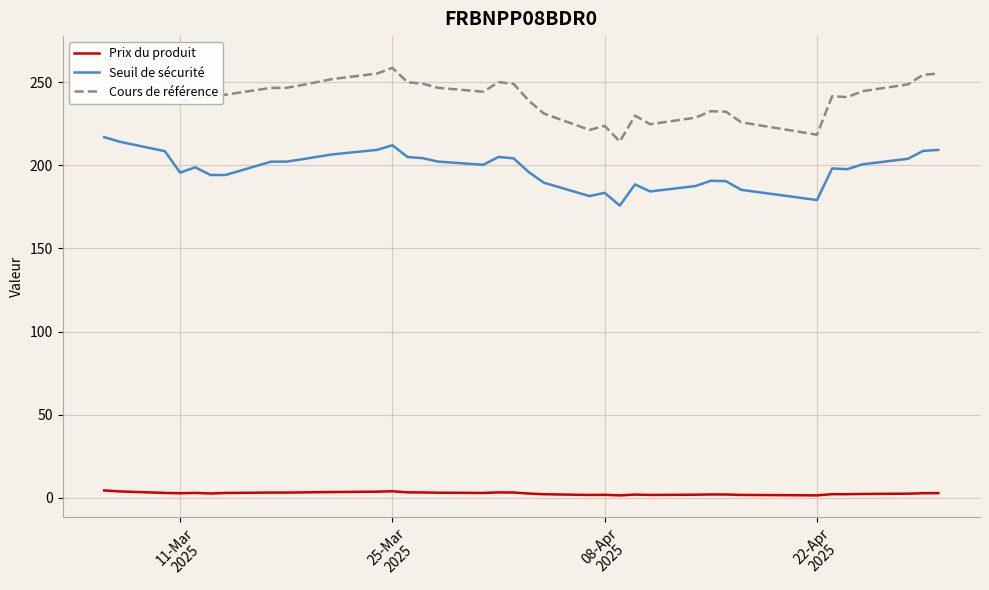

At which category is the sum across all series the highest?

2025-03-06